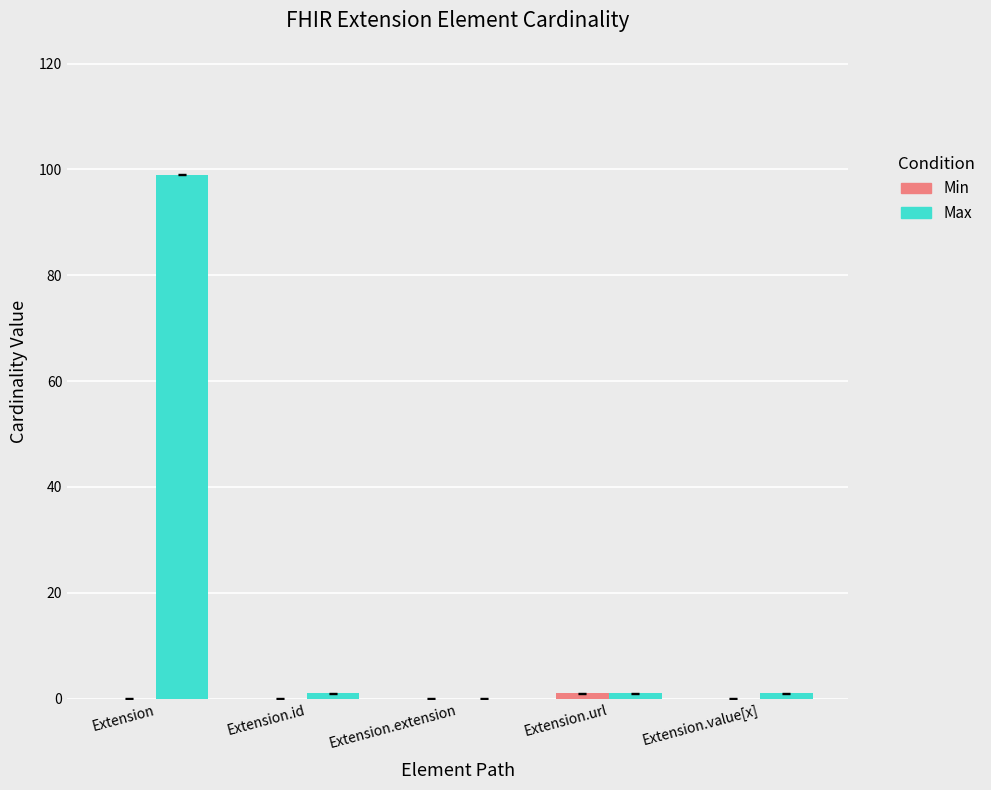

Are the bars horizontal?

No